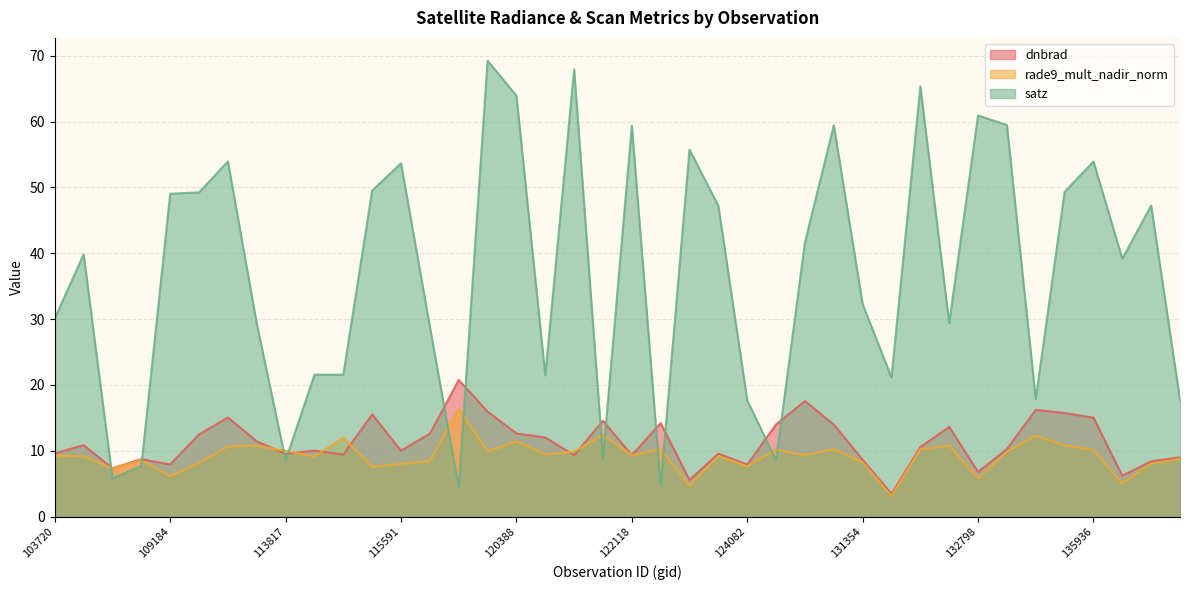

How many lines are shown in the chart?

3